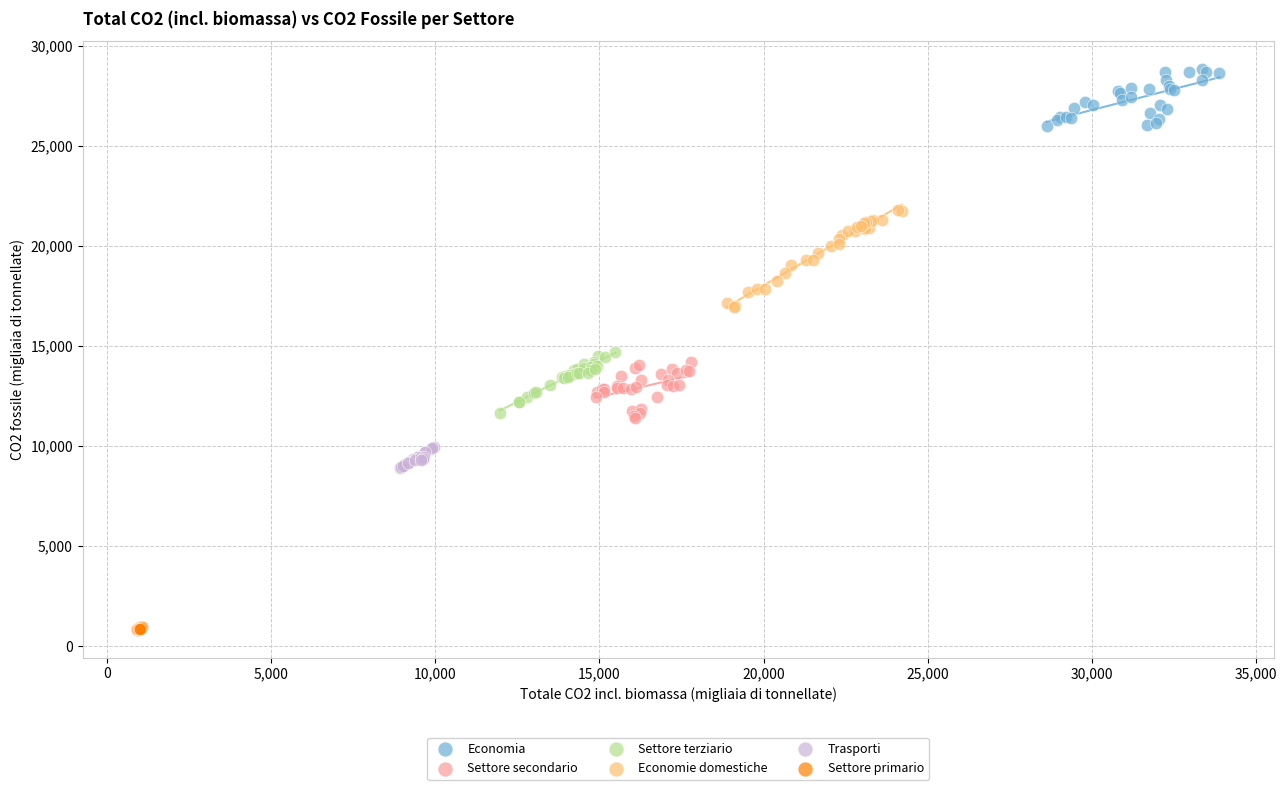

Which series reaches the maximum Y coordinate?

Economia